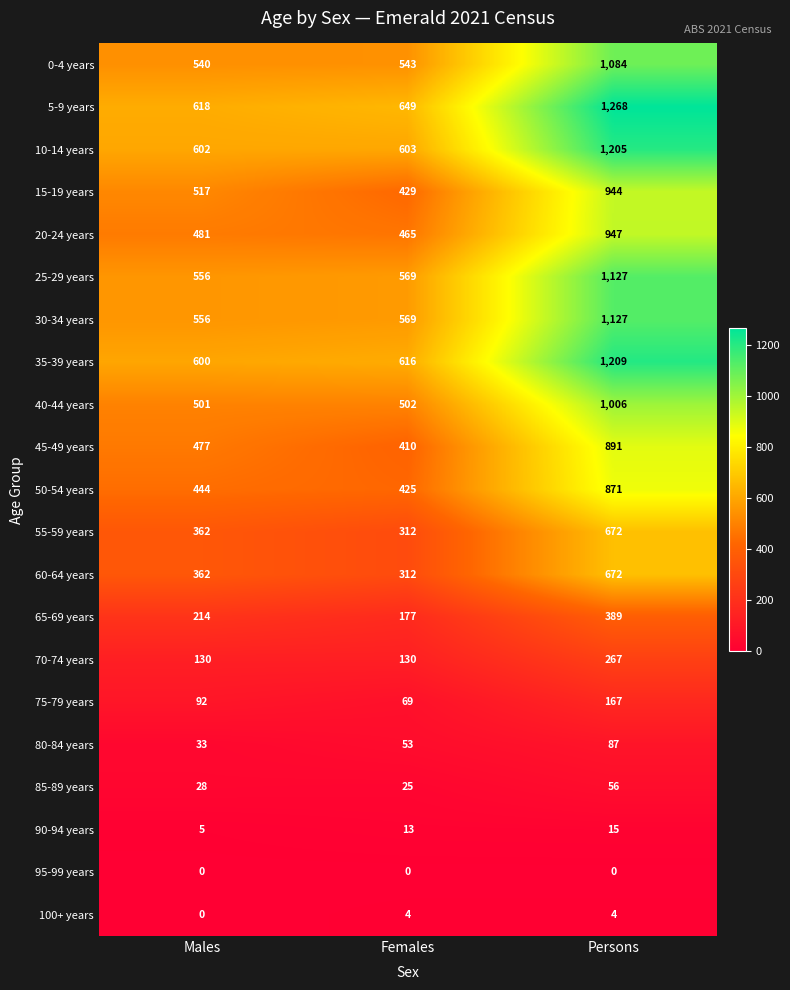

How many positive values does the 100+ years series have?

2